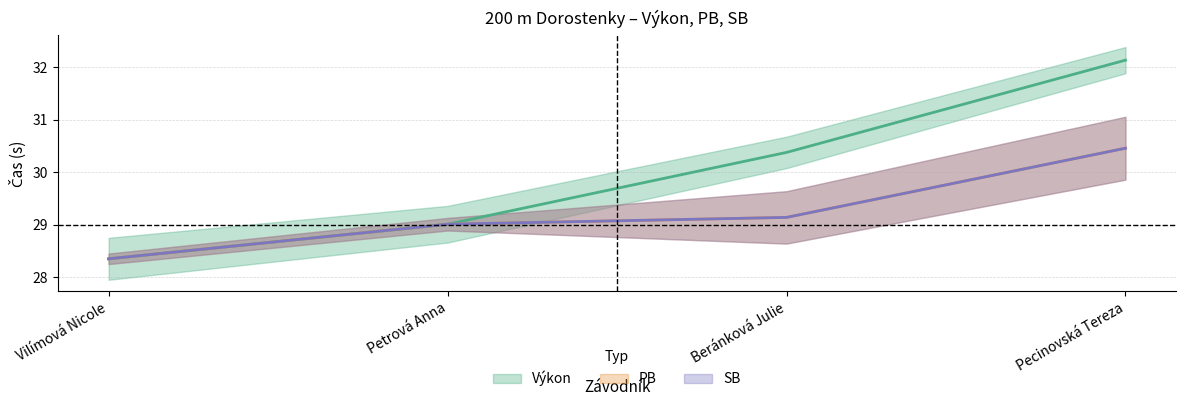

What is the spread (max minus min) of values at Pecinovská Tereza?

1.7